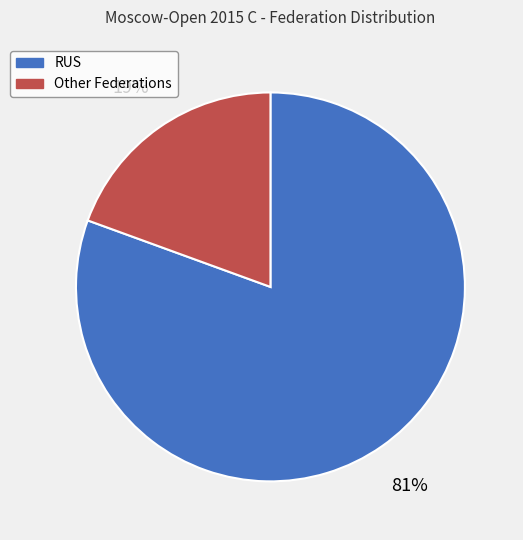

To the nearest percent, what is the average slice percentage?

50%